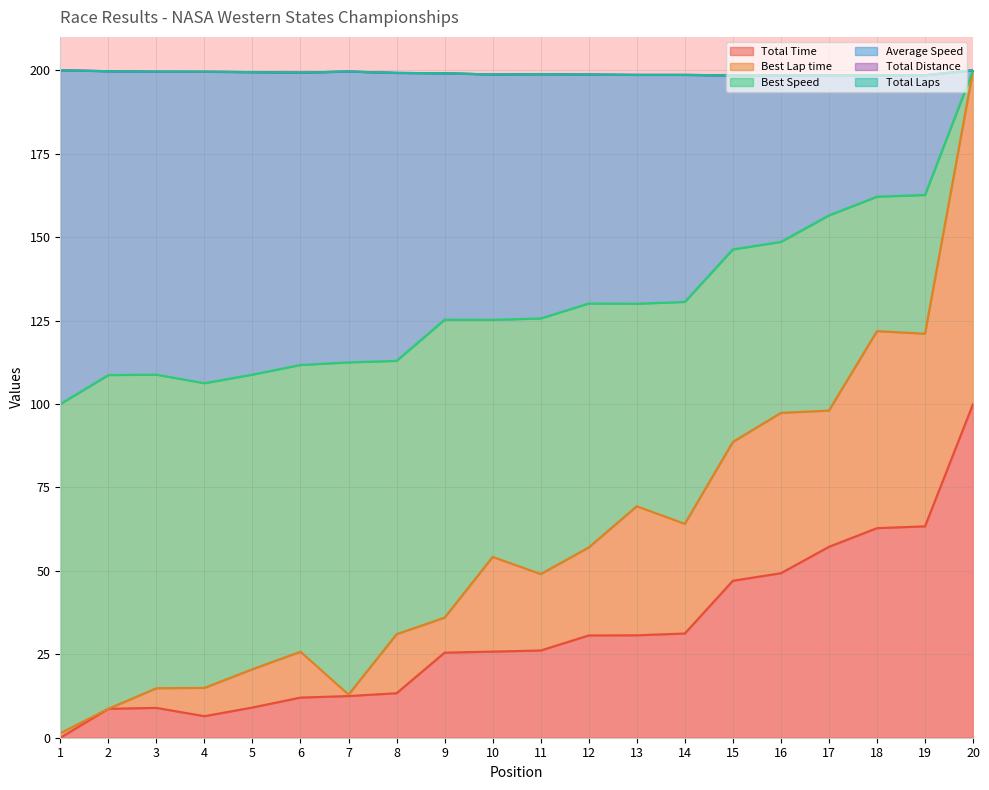

Where does the Best Lap time series first go above 54?

10